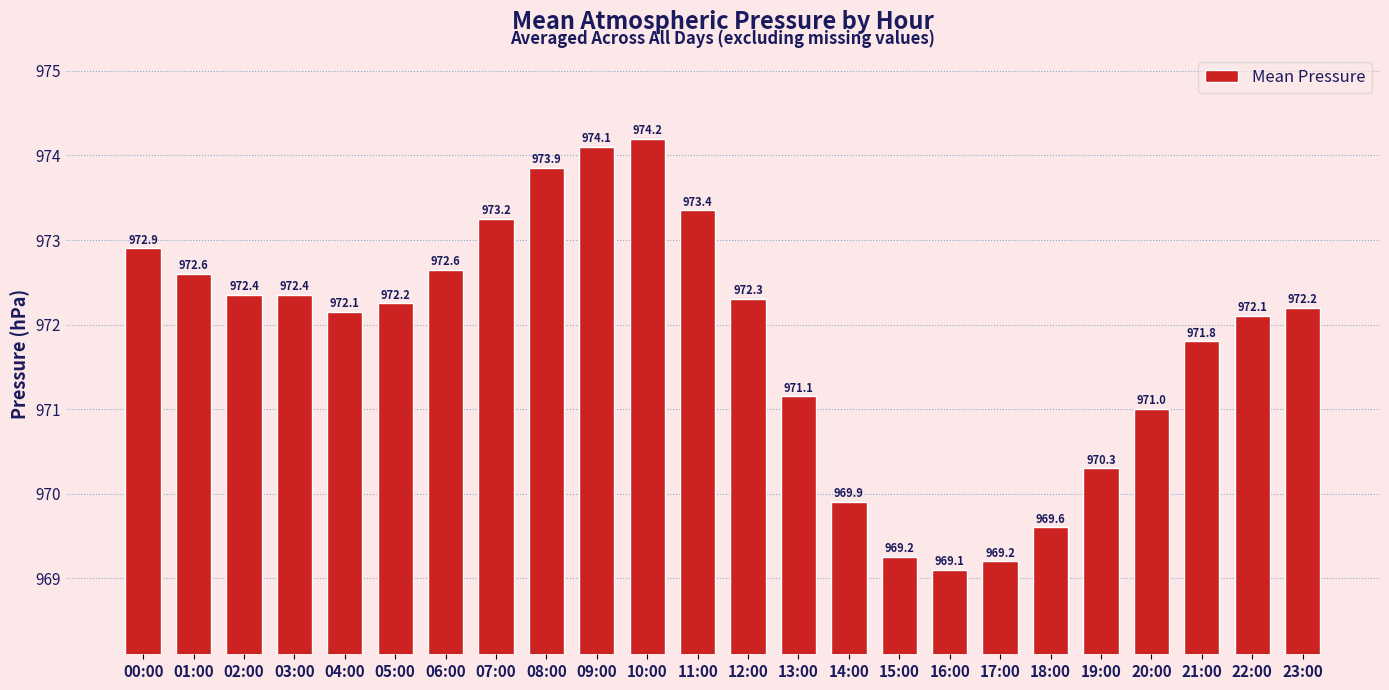

Is it true that the value at 22:00 is 972.1?

True